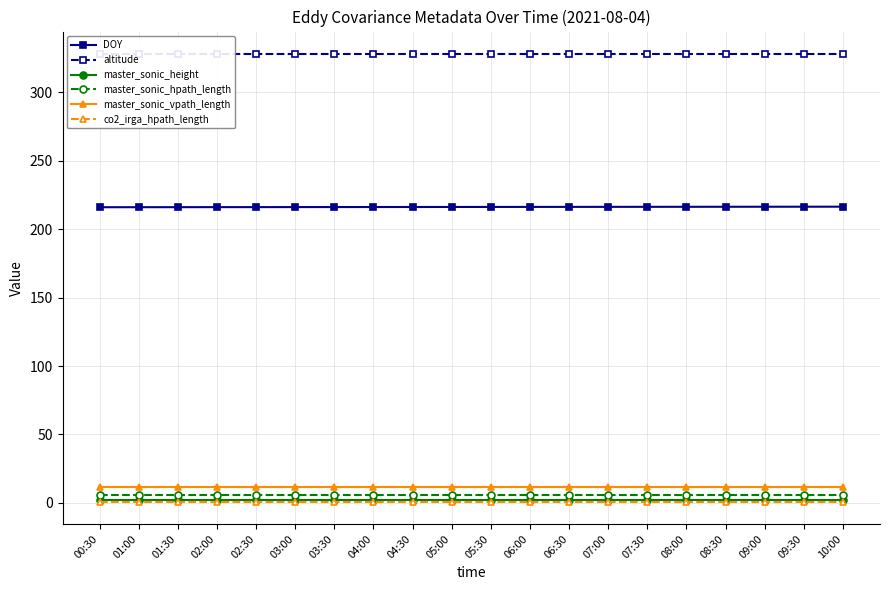

Count the number of categories in the chart.

20